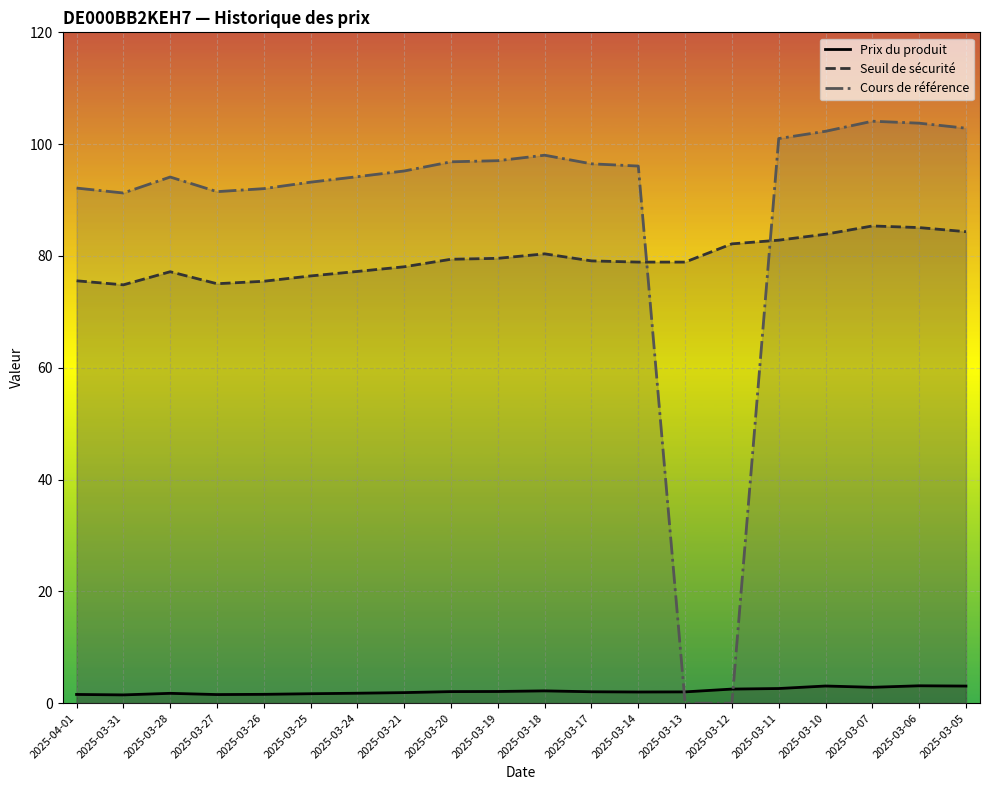

What is the spread (max minus min) of values at 2025-03-06?

100.6